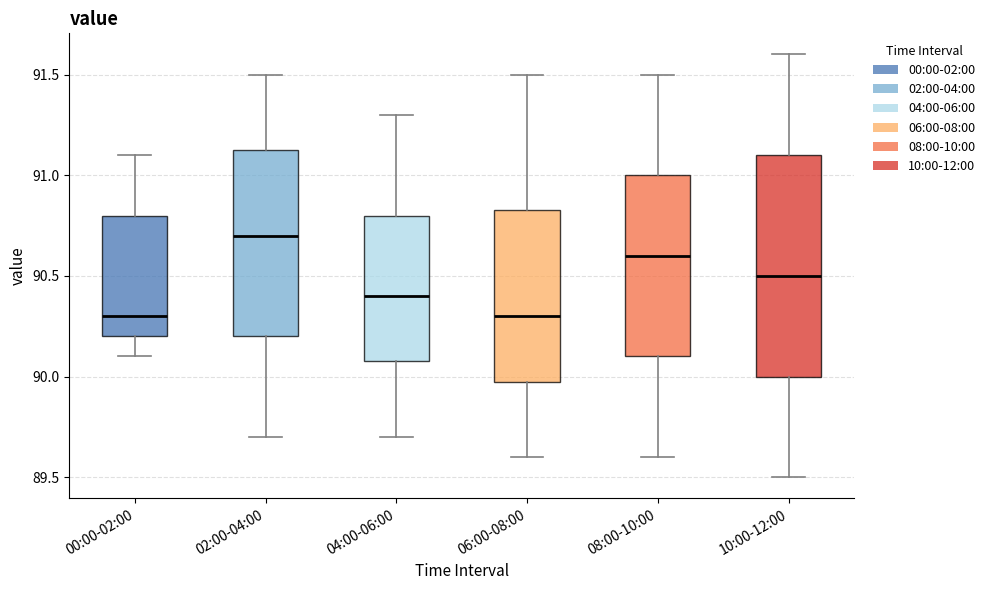

Where is the lower edge of the box for 00:00-02:00 on the y-axis? The values are not printed on the chart, so give them approximately, as read against the axis.

90.20